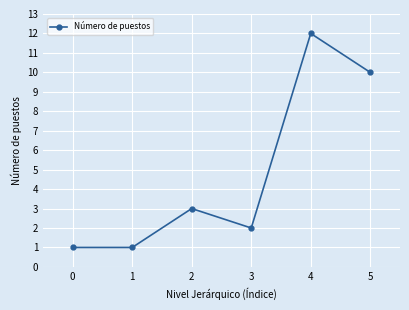

The chart shows a value of 3 at 3. True or false?

False